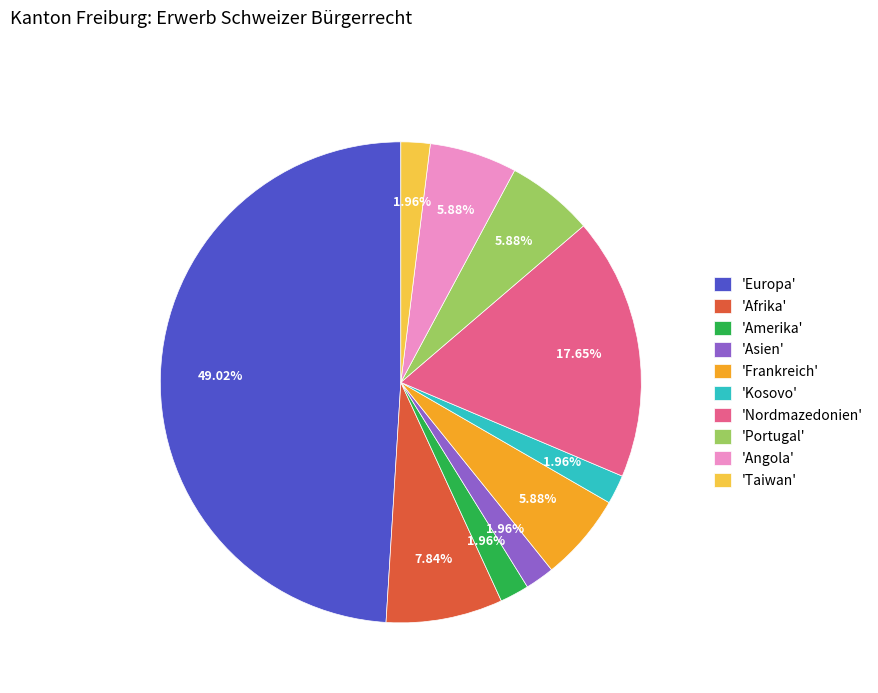

Count the number of slices in the pie.

10